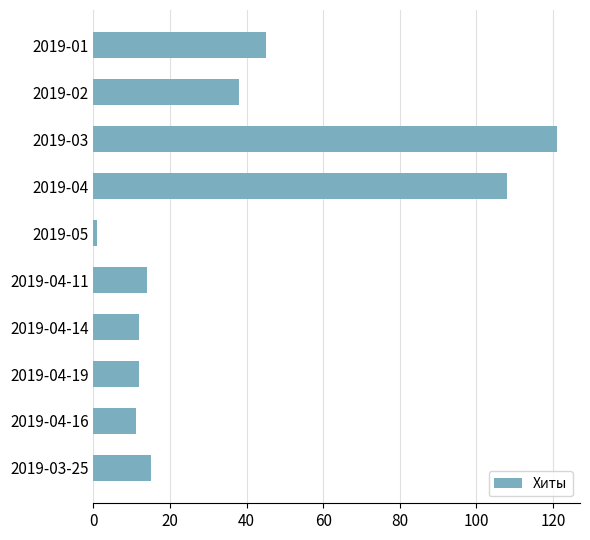

How many data points are less than 15?

5